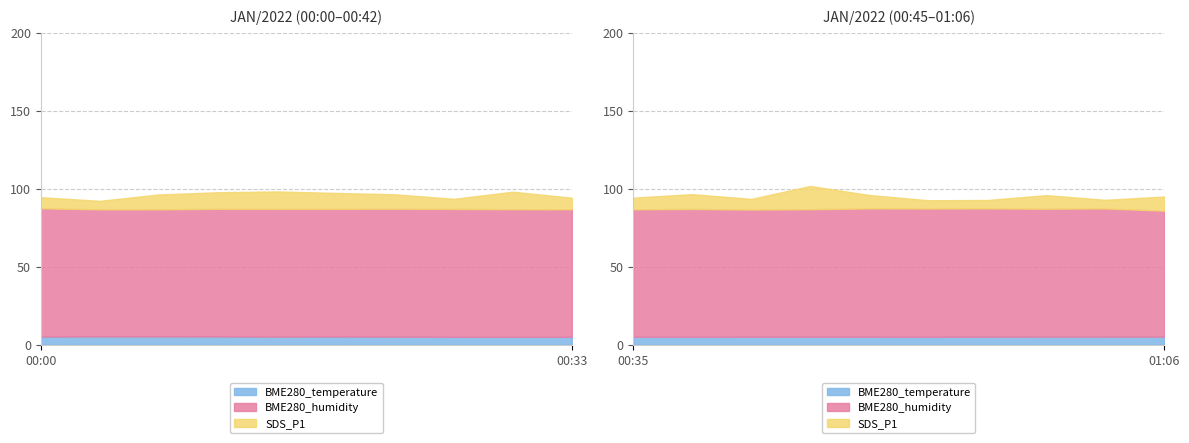

Reading right to left, list all the values displayed in this chart.

BME280_temperature: 01:06=5.3	01:03=5.3	01:00=5.3	00:58=5.3	00:55=5.2	00:45=5.3	00:42=5.3	00:40=5.3	00:37=5.2	00:35=5.2	00:33=5.2	00:30=5.2	00:28=5.2	00:15=5.3	00:12=5.4	00:09=5.3	00:07=5.4	00:04=5.5	00:02=5.5	00:00=5.3
BME280_humidity: 01:06=80.6	01:03=82.1	01:00=81.9	00:58=82.1	00:55=82.1	00:45=82.2	00:42=81.6	00:40=81.4	00:37=81.8	00:35=81.6	00:33=81.7	00:30=81.7	00:28=81.9	00:15=81.9	00:12=81.8	00:09=81.8	00:07=81.8	00:04=81.4	00:02=81.4	00:00=82.2
SDS_P1: 01:06=9.1	01:03=5.5	01:00=8.7	00:58=5.4	00:55=5.3	00:45=8.6	00:42=14.9	00:40=6.8	00:37=9.5	00:35=7.5	00:33=7.4	00:30=11.2	00:28=6.5	00:15=9.2	00:12=10.2	00:09=11.2	00:07=10.6	00:04=9.5	00:02=5.5	00:00=7.1